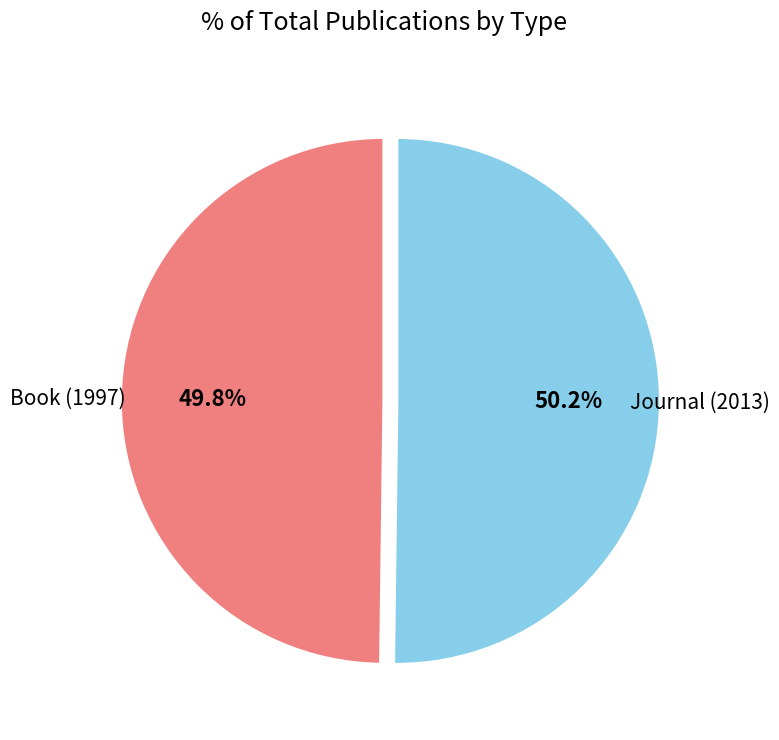

What portion of the pie excludes Journal (2013)?

49.8%